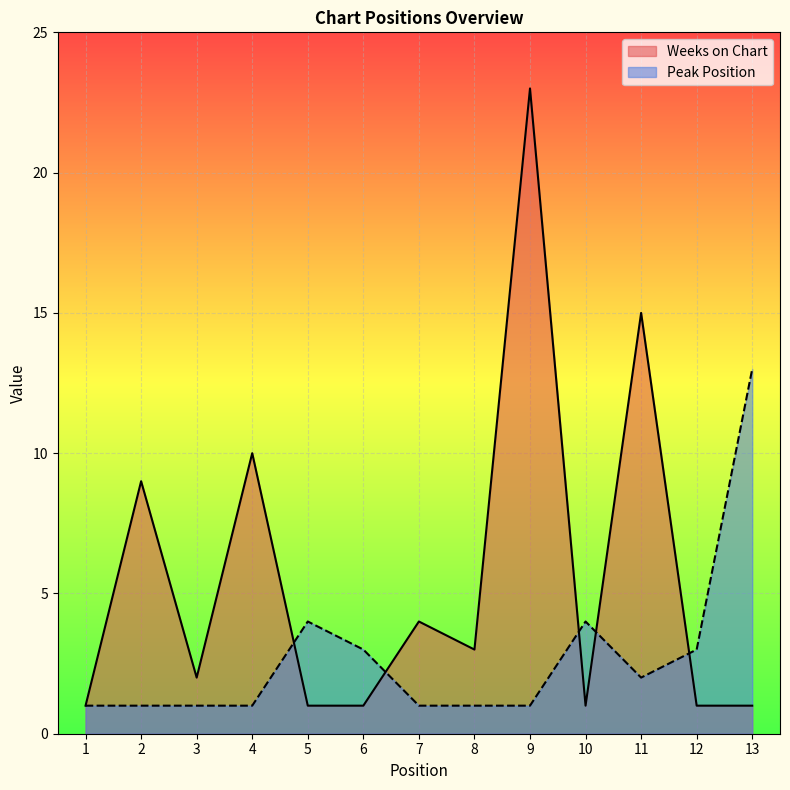

How many lines are shown in the chart?

2